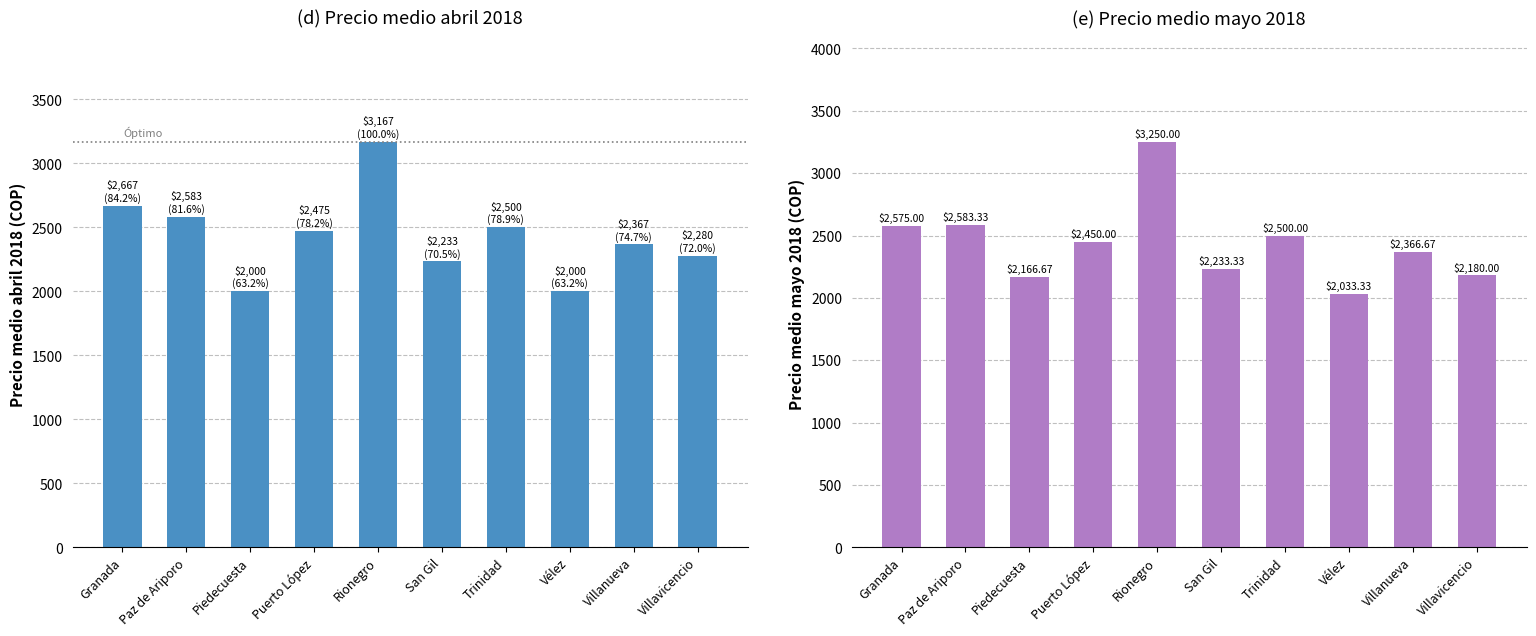

What is the approximate value of Precio medio abril 2018 at Villavicencio?

2280.0